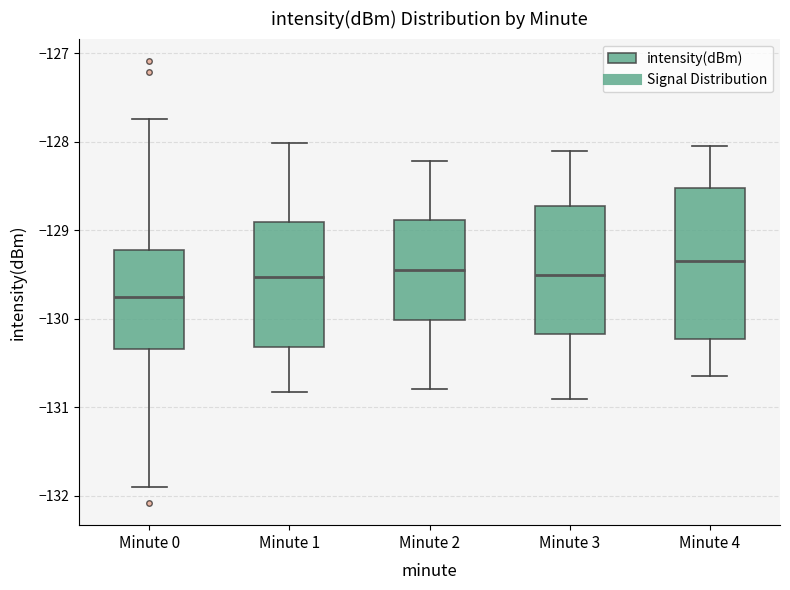

Where does the lower whisker of the box for Minute 1 end on the y-axis? The values are not printed on the chart, so give them approximately, as read against the axis.

-130.8